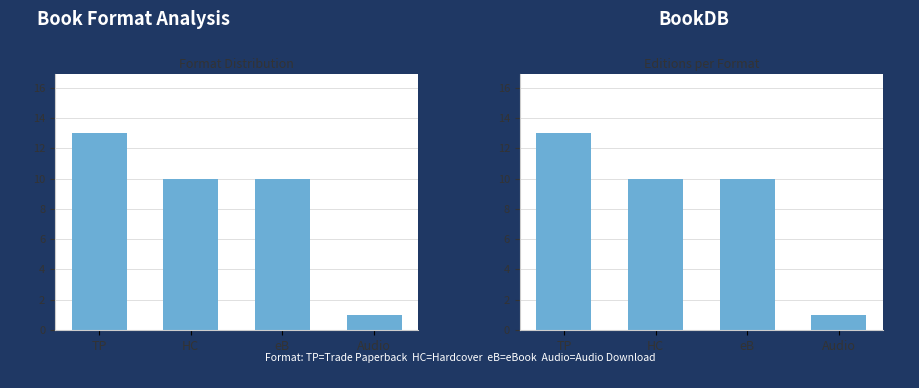

What is the maximum value shown in the chart?

13